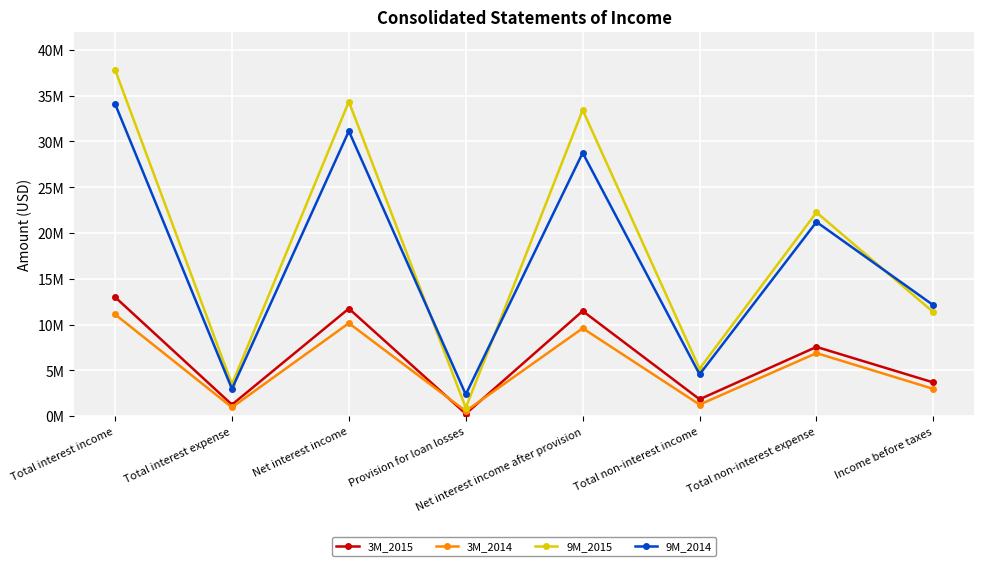

What is the label of the 4th point from the right?

Net interest income after provision